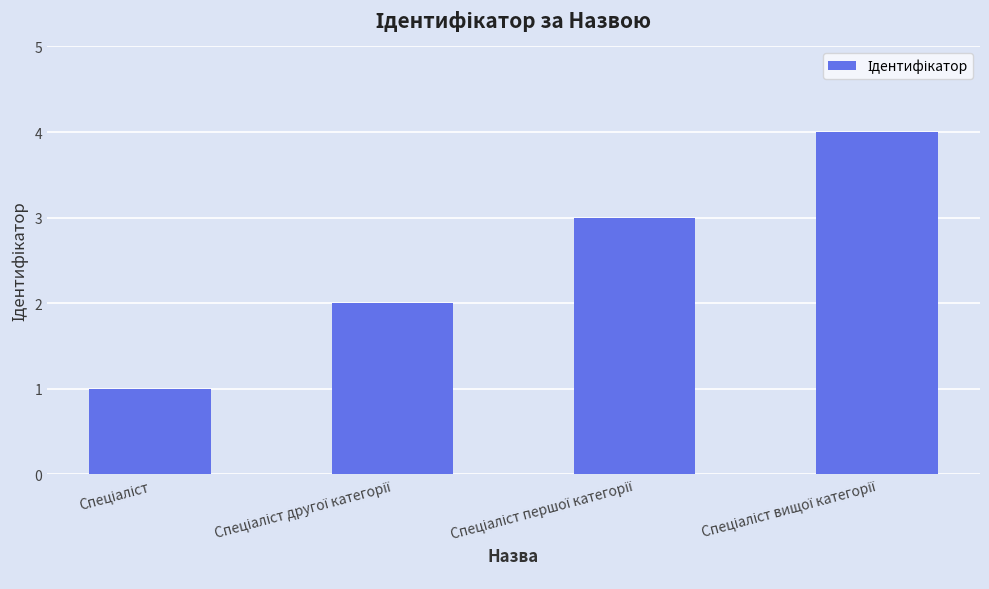

What is the difference between the maximum and minimum values?

3